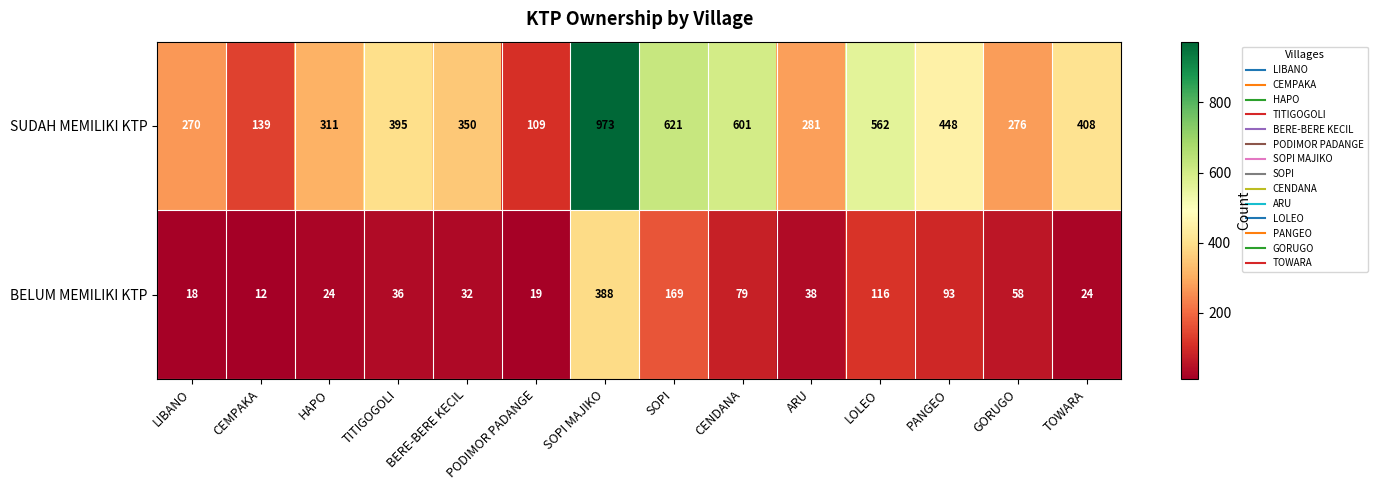

Which series has the largest total across all categories?

SUDAH MEMILIKI KTP